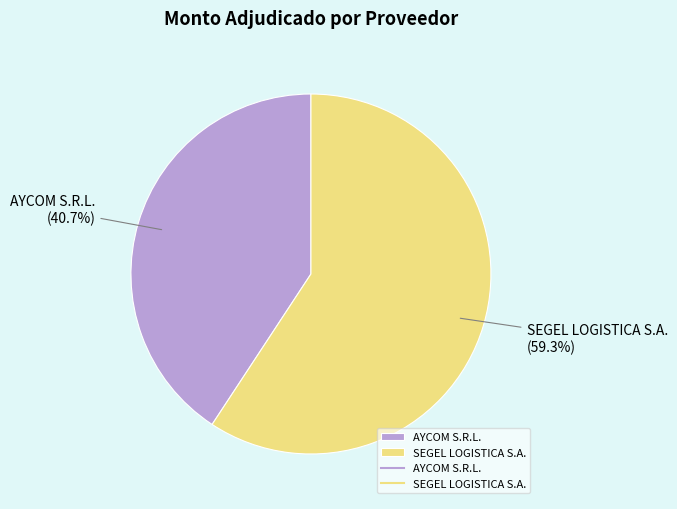

True or false: SEGEL LOGISTICA S.A. accounts for 59% of the total.

True